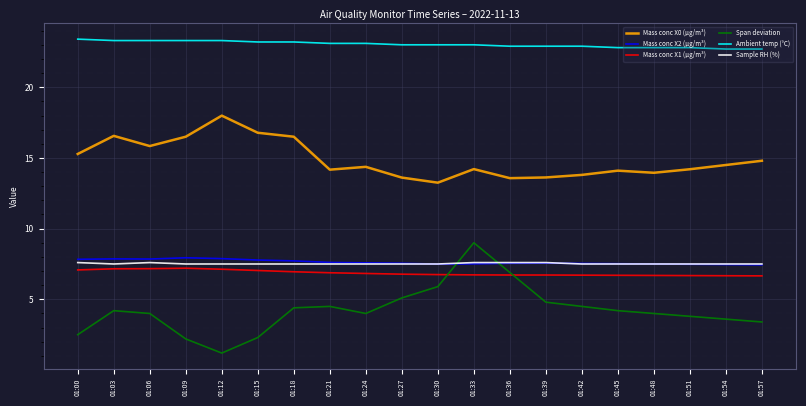

Count the Mass conc X2 (μg/m³) values in the range 7 to 8.

20